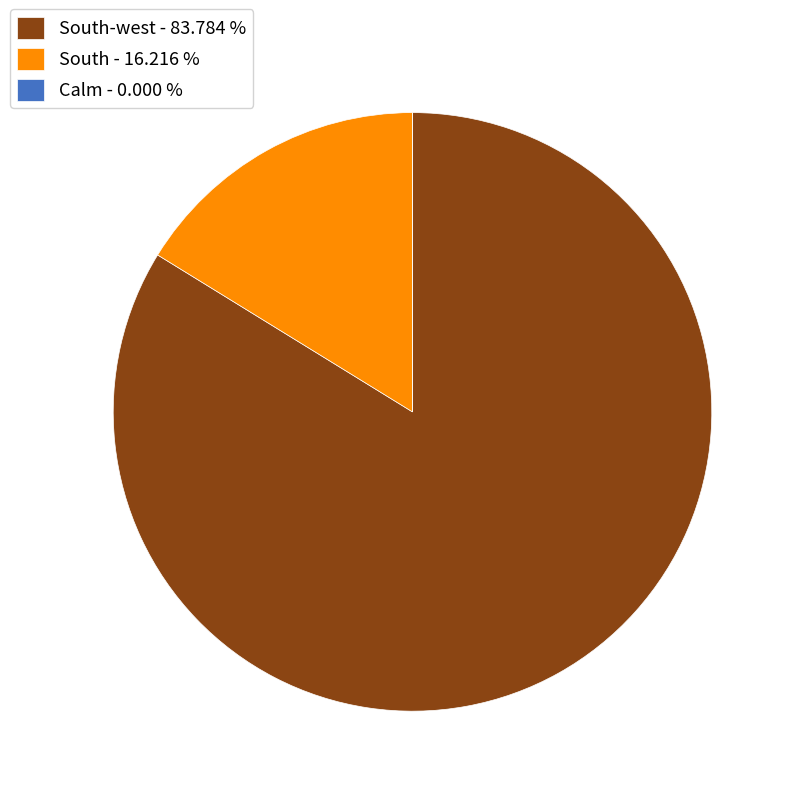

Which category has the biggest portion of the pie?

South-west - 83.784 %